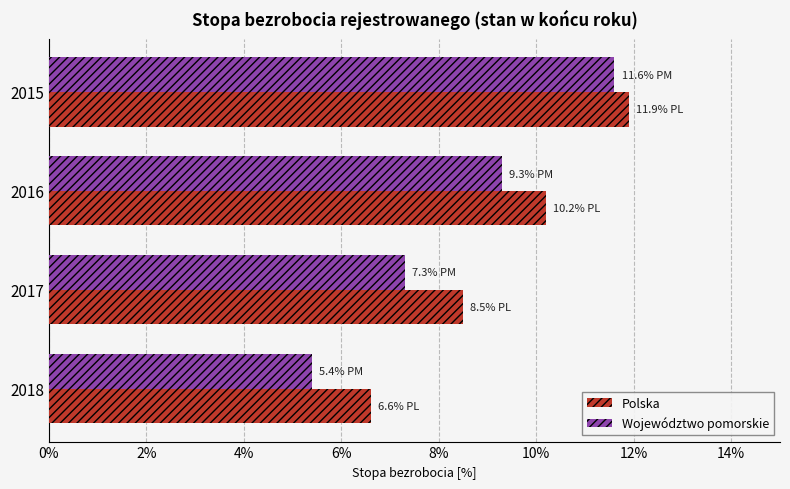

How many data points does each series have?

4